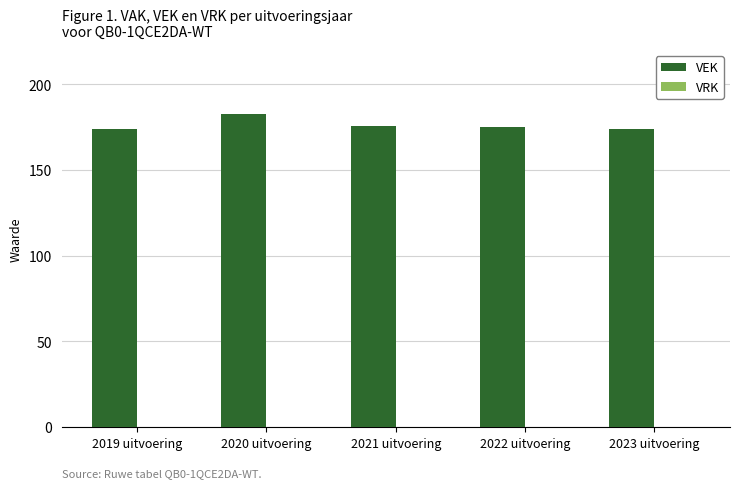

The chart shows a value of 293 at 2023 uitvoering. True or false?

False